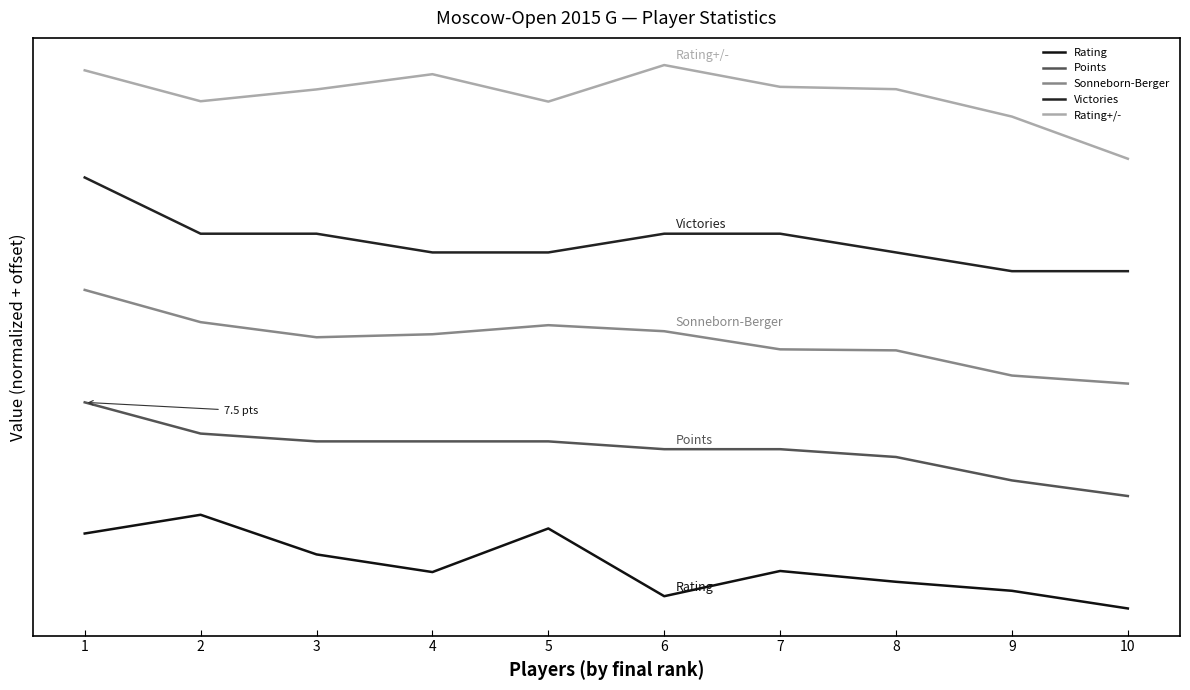

At which label is Points closest to 42?

6